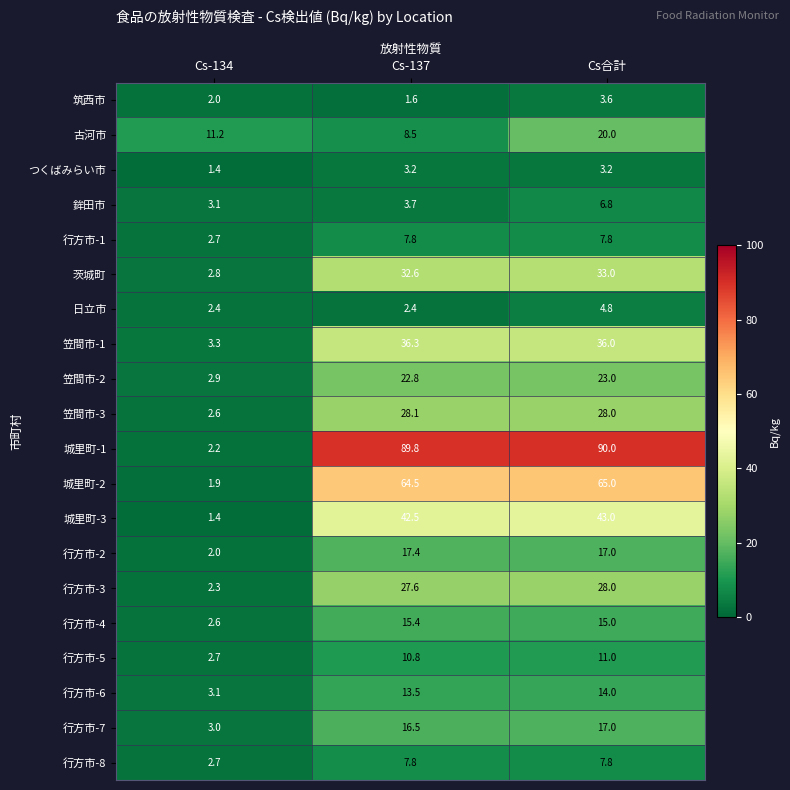

What is the spread (max minus min) of values at Cs-137?

88.2